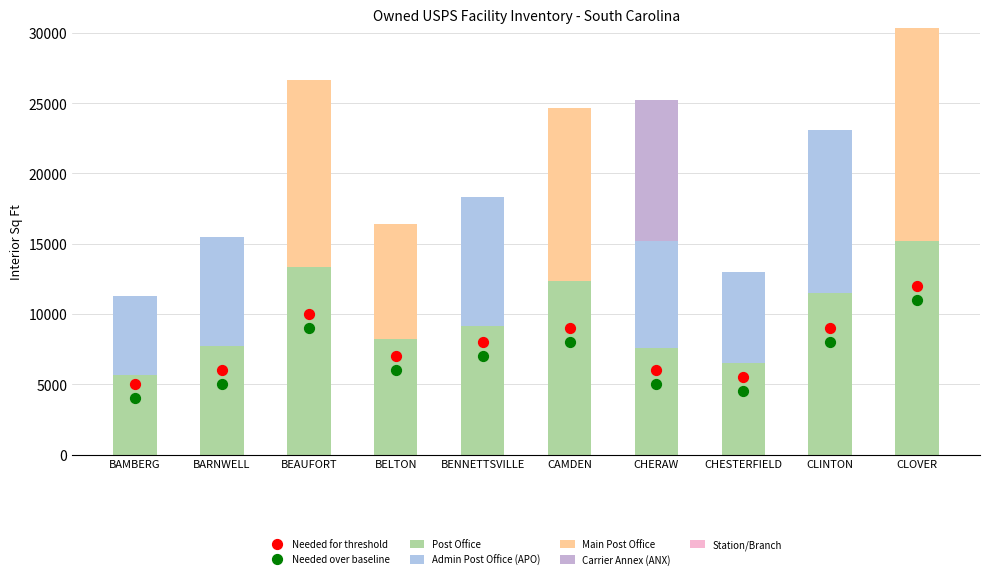

Which series has the largest total across all categories?

Post Office